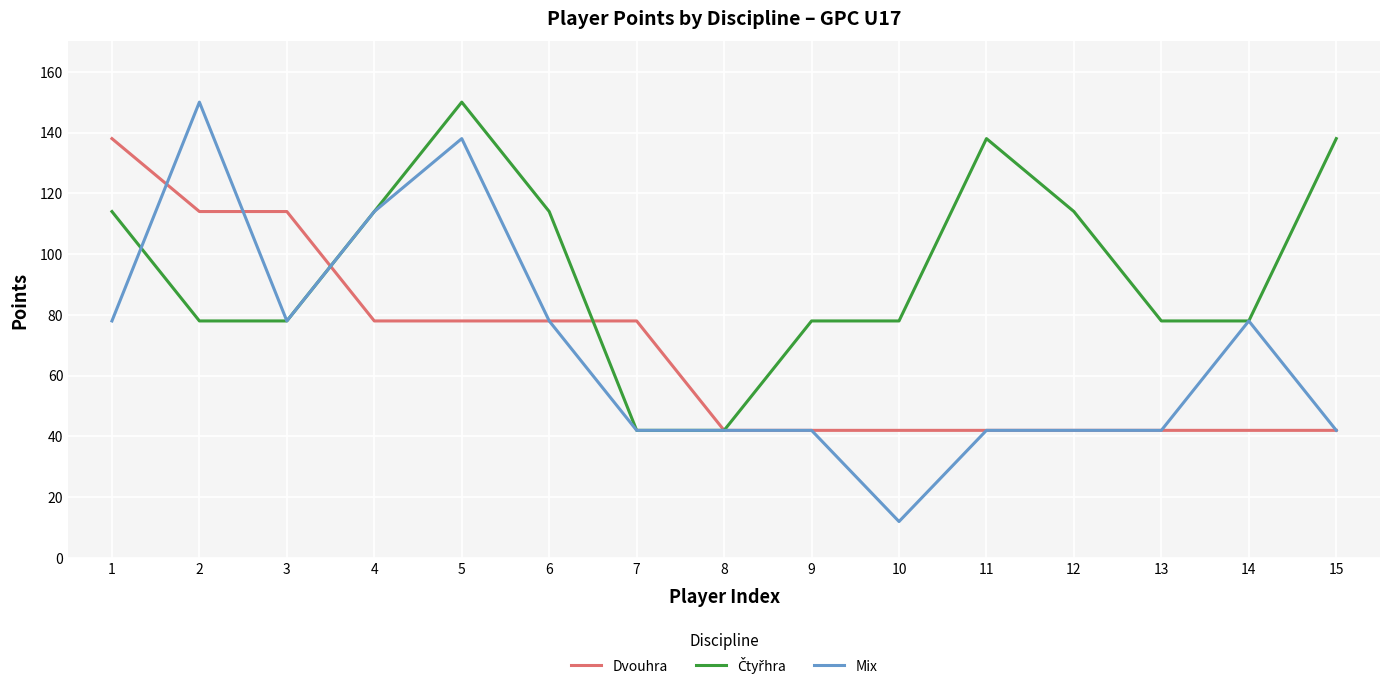

Between 2 and 7, which series saw the biggest shift?

Mix